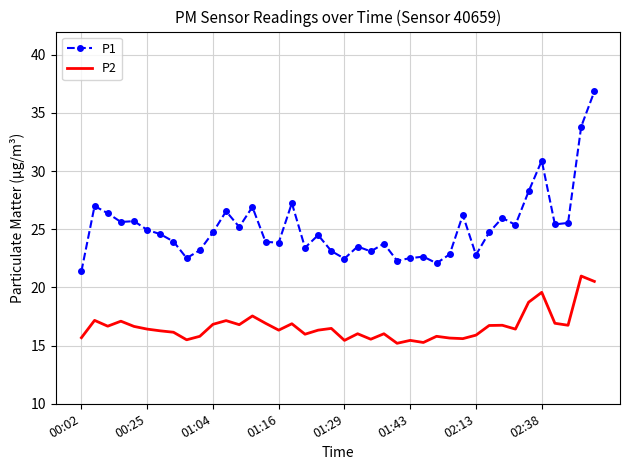

Which series has the largest total across all categories?

P1